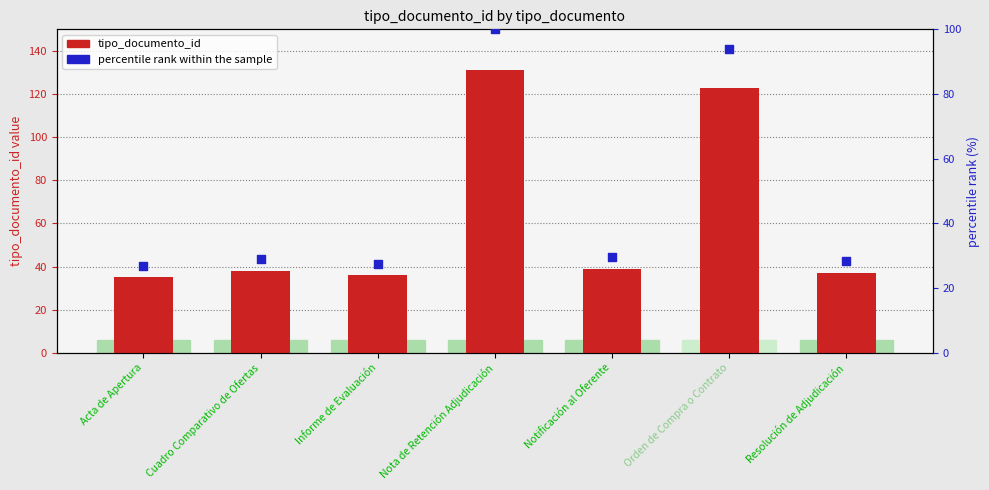

What is the total value across all series at Informe de Evaluación?

63.5